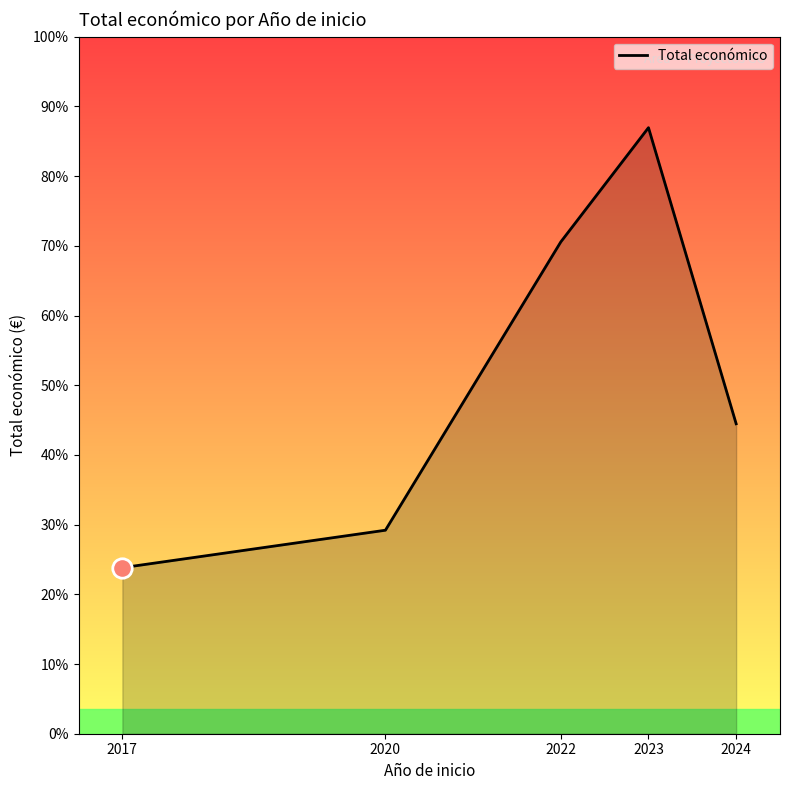

Is it true that the value at 2020 is 252382?

False